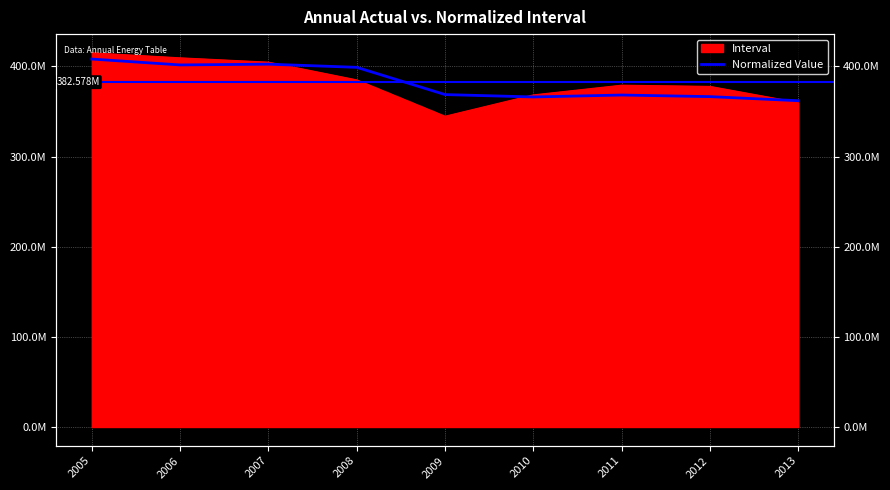

True or false: the data shows 266494758.6 at 2007.

False